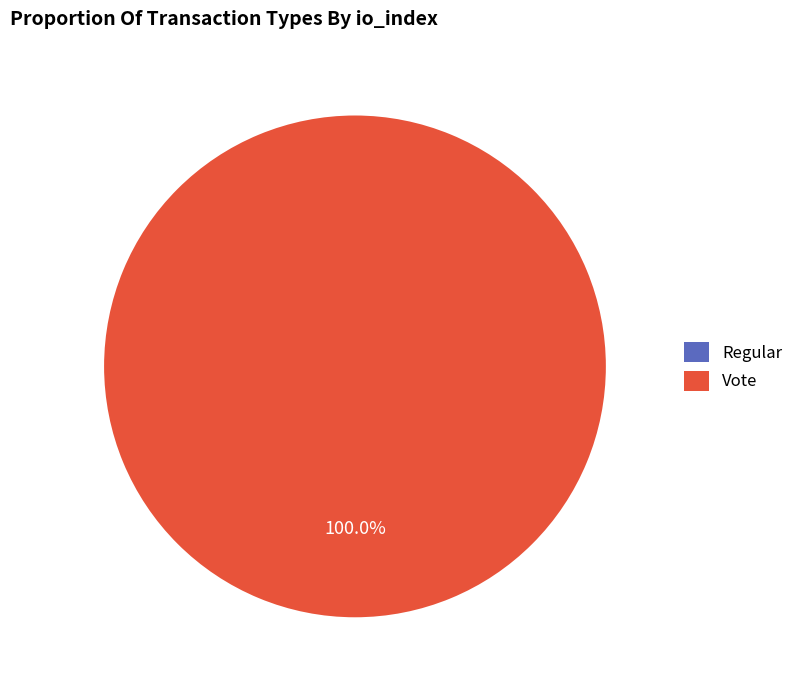

Combined, do Vote (io_index=2) and Regular (io_index=0) account for over 50%?

Yes